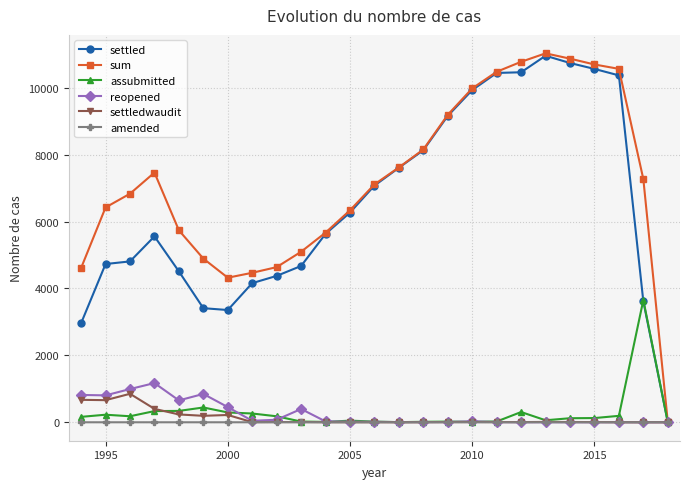

Does the chart have visible grid lines?

Yes